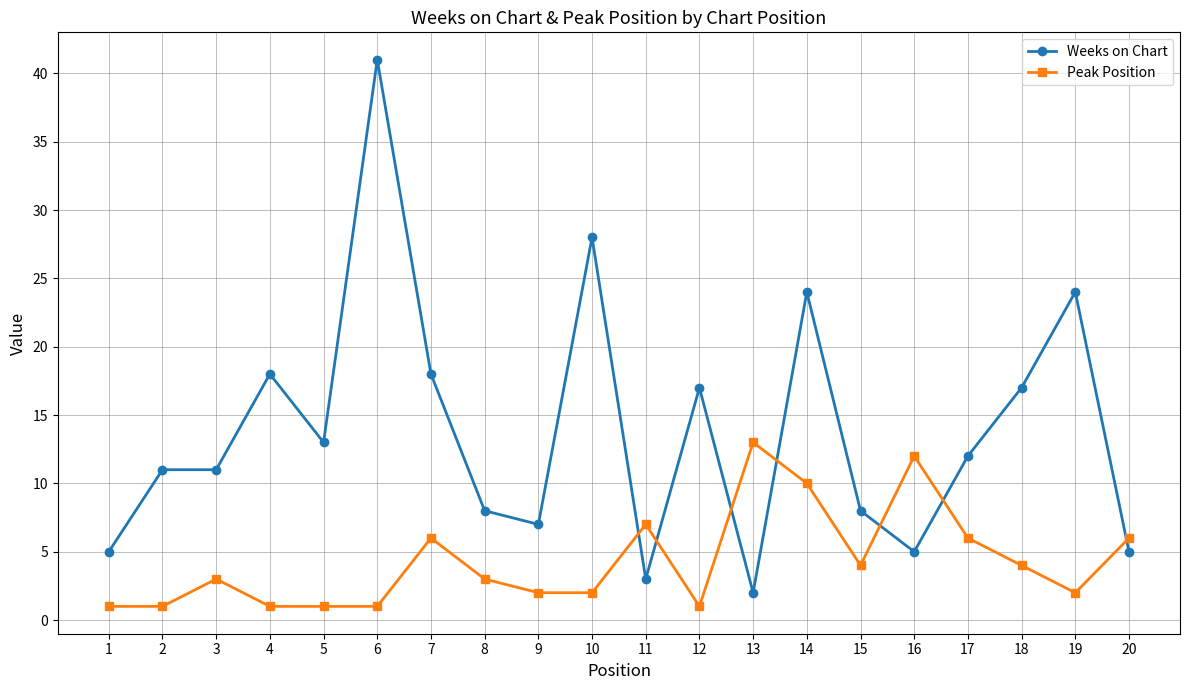

True or false: Weeks on Chart and Peak Position cross at least once.

True